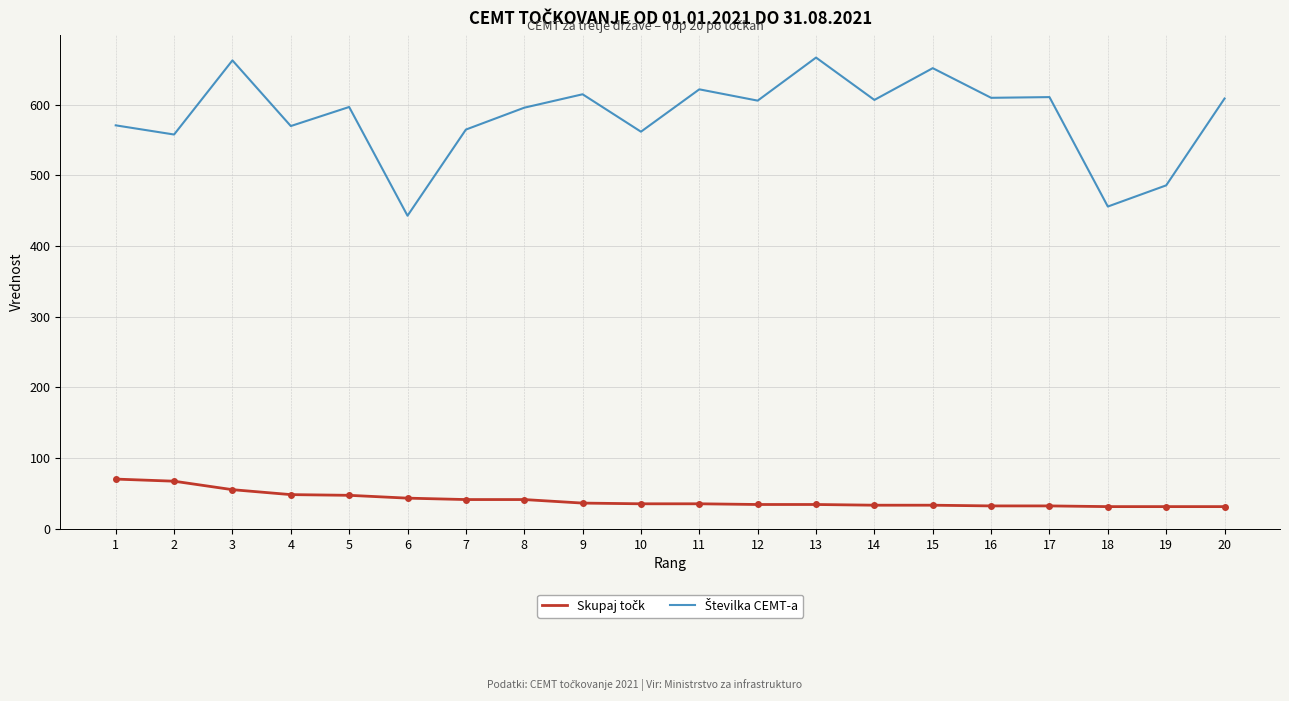

What is the spread (max minus min) of values at 1?

501